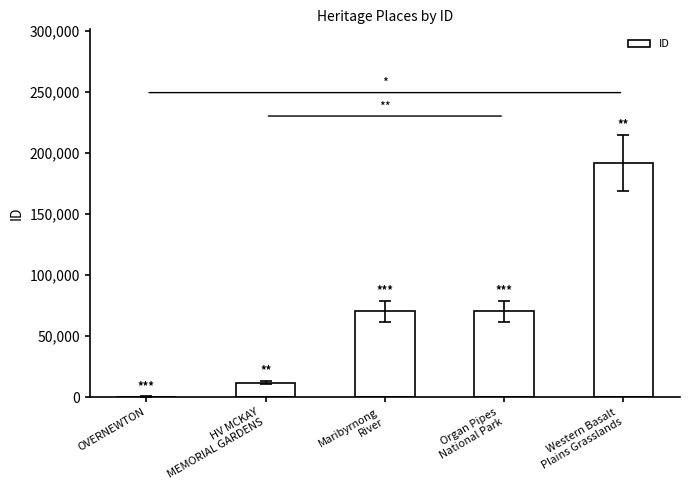

Which label corresponds to the largest value in the chart?

Western Basalt
Plains Grasslands